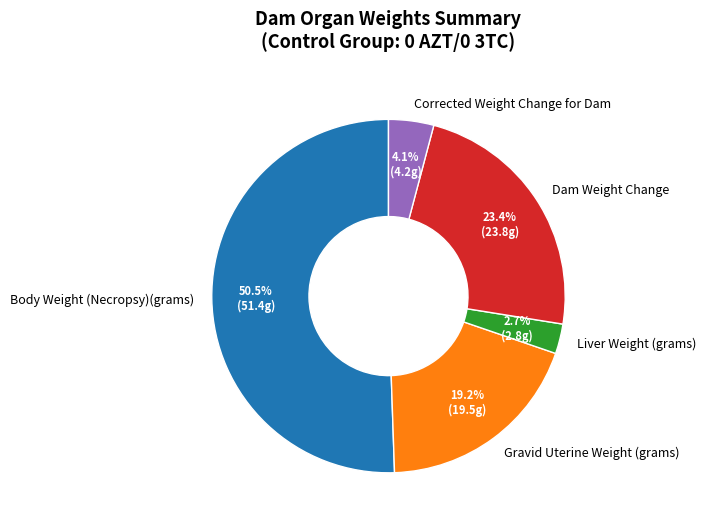

Which slice is the largest?

Body Weight (Necropsy)(grams)